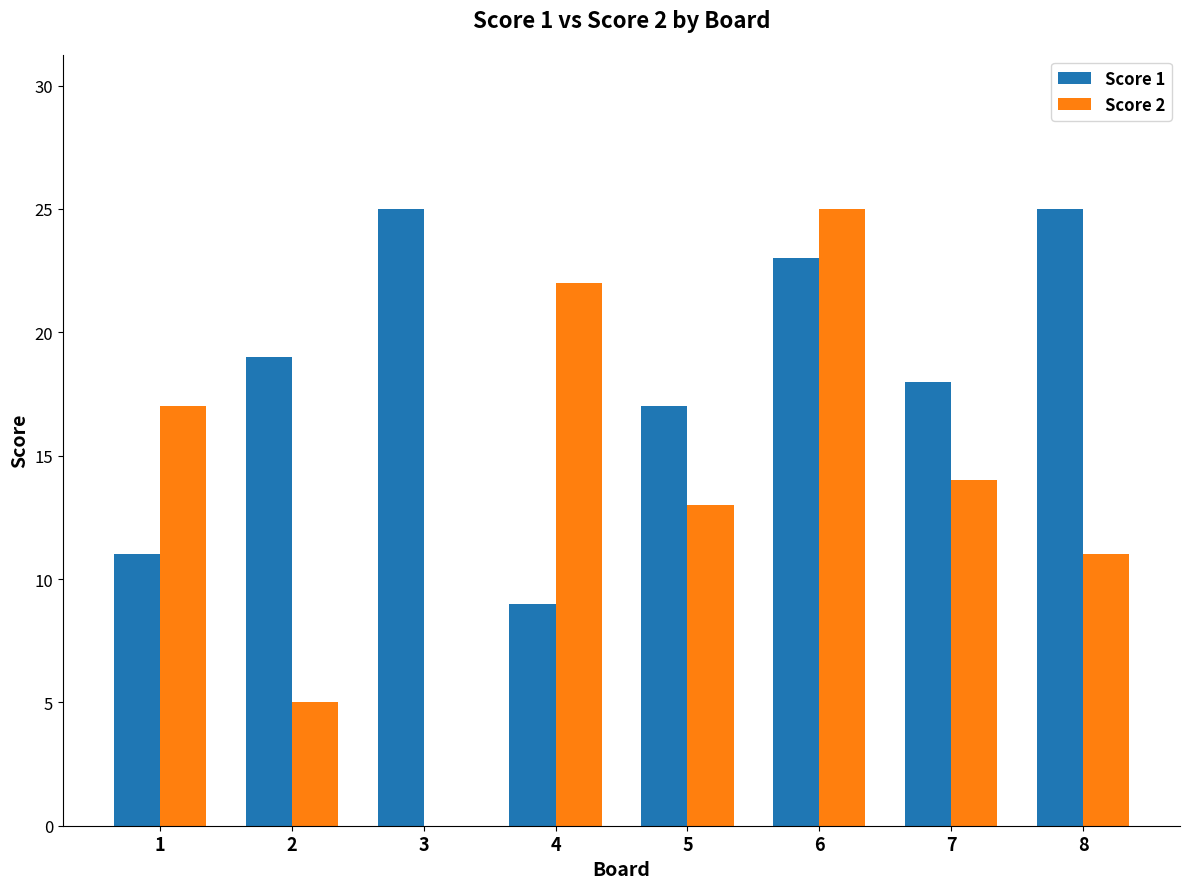

Reading right to left, transcribe all the data shown in this chart.

Score 1: 8=25	7=18	6=23	5=17	4=9	3=25	2=19	1=11
Score 2: 8=11	7=14	6=25	5=13	4=22	3=0	2=5	1=17